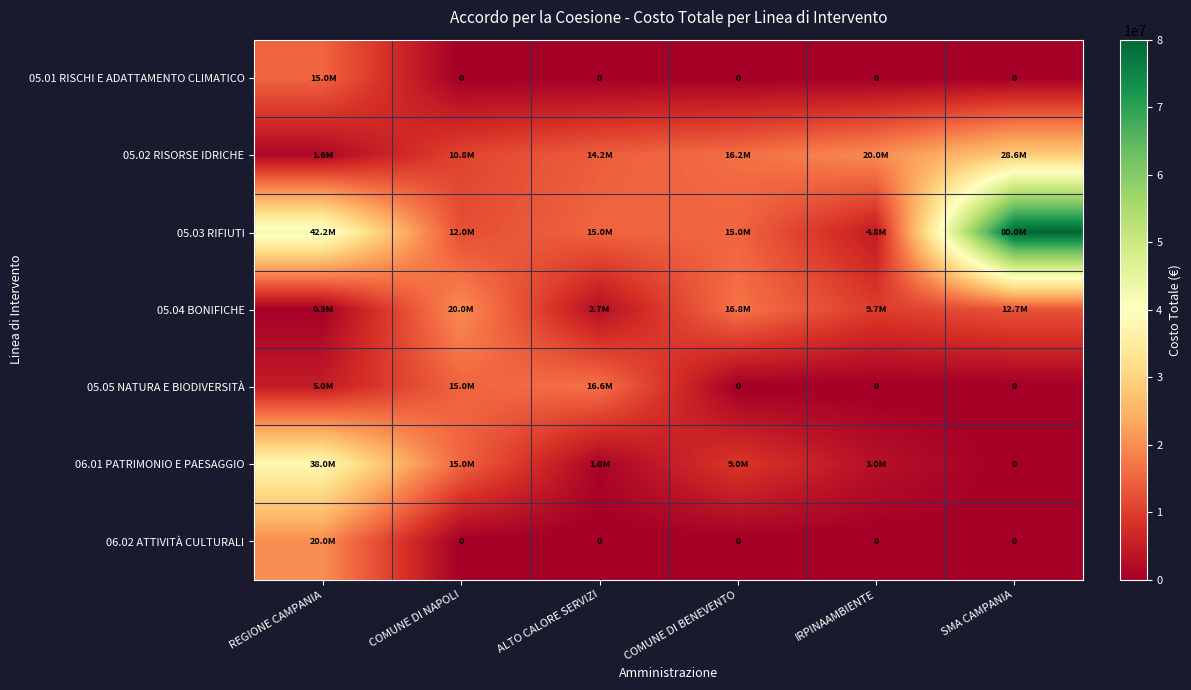

Which label corresponds to the largest value in the chart?

SMA CAMPANIA